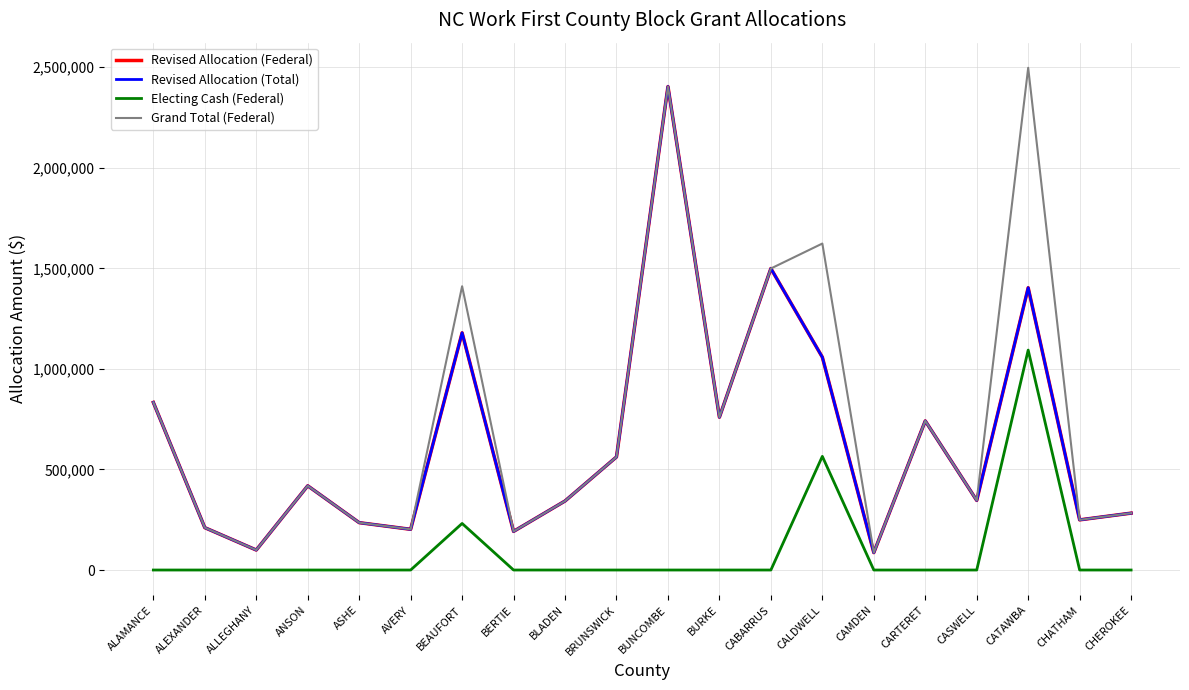

True or false: Revised Allocation (Federal) and Revised Allocation (Total) cross at least once.

False